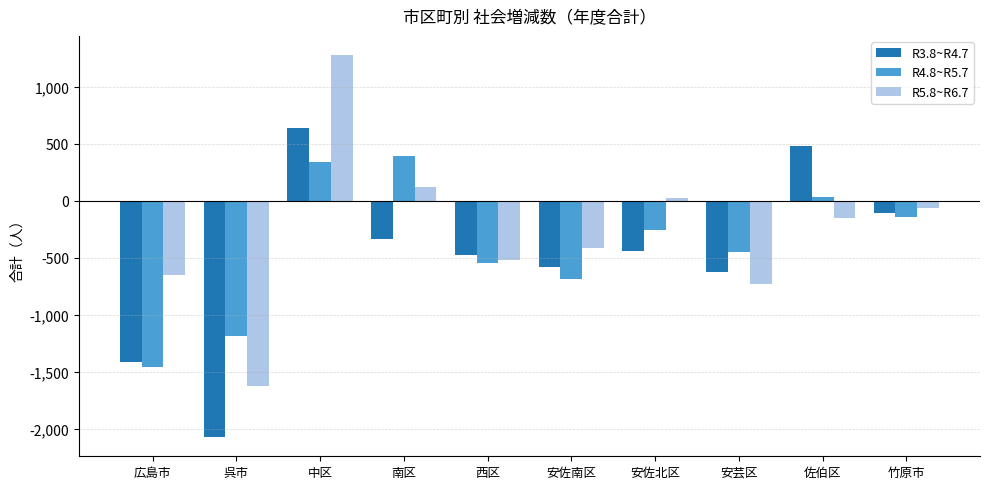

What is the label of the 4th bar from the right?

安佐北区